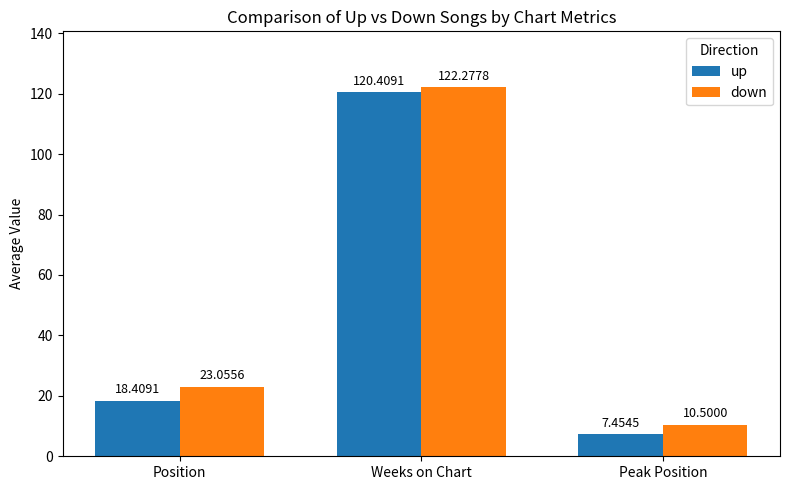

What is the label of the 2nd bar from the left?

Weeks on Chart